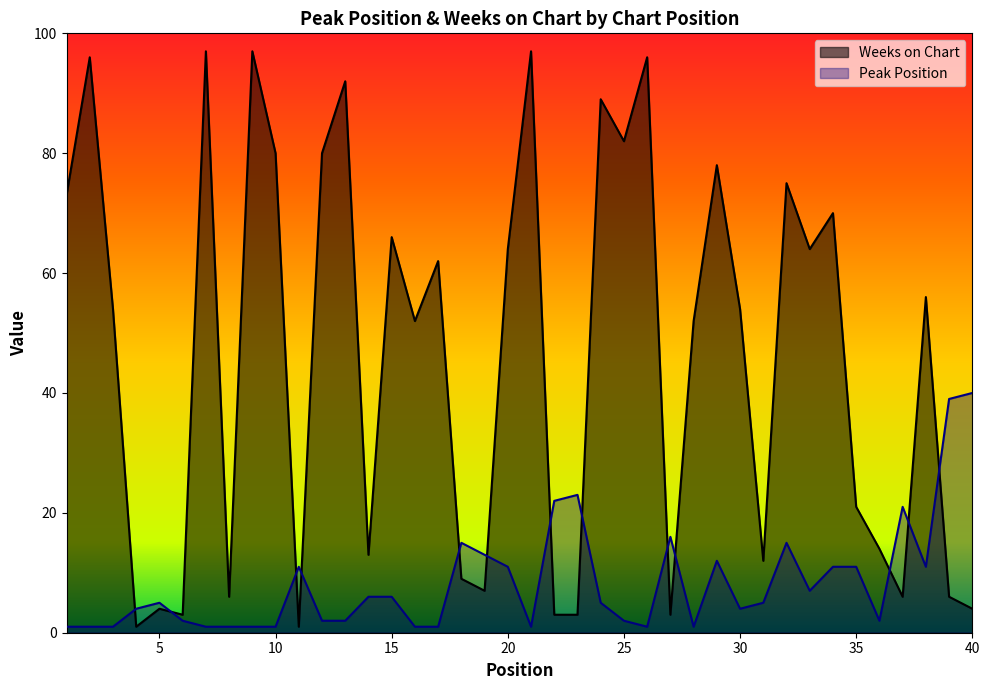

At how many categories does at least one series exceed 66?

14